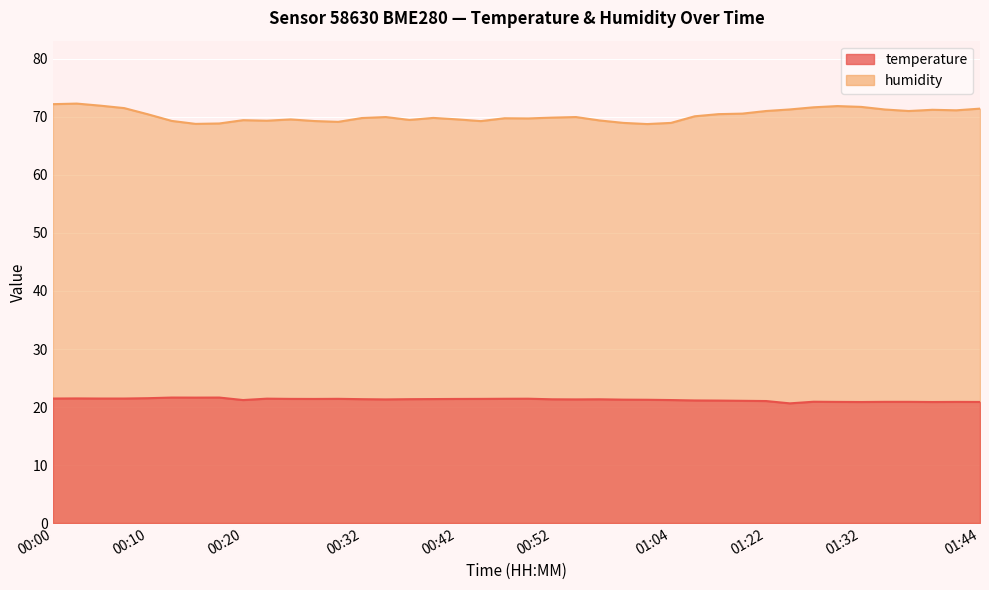

How many interior local valleys does the humidity series have?

9